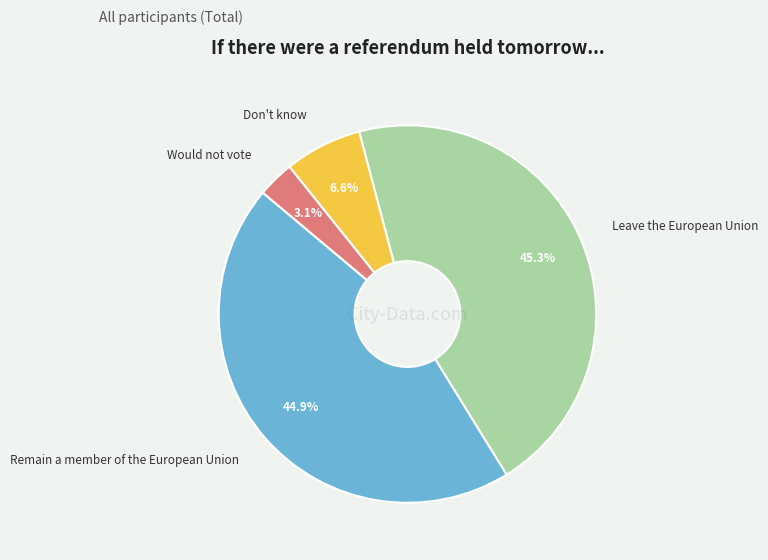

Do Don't know and Leave the European Union together represent more than half of the pie?

Yes